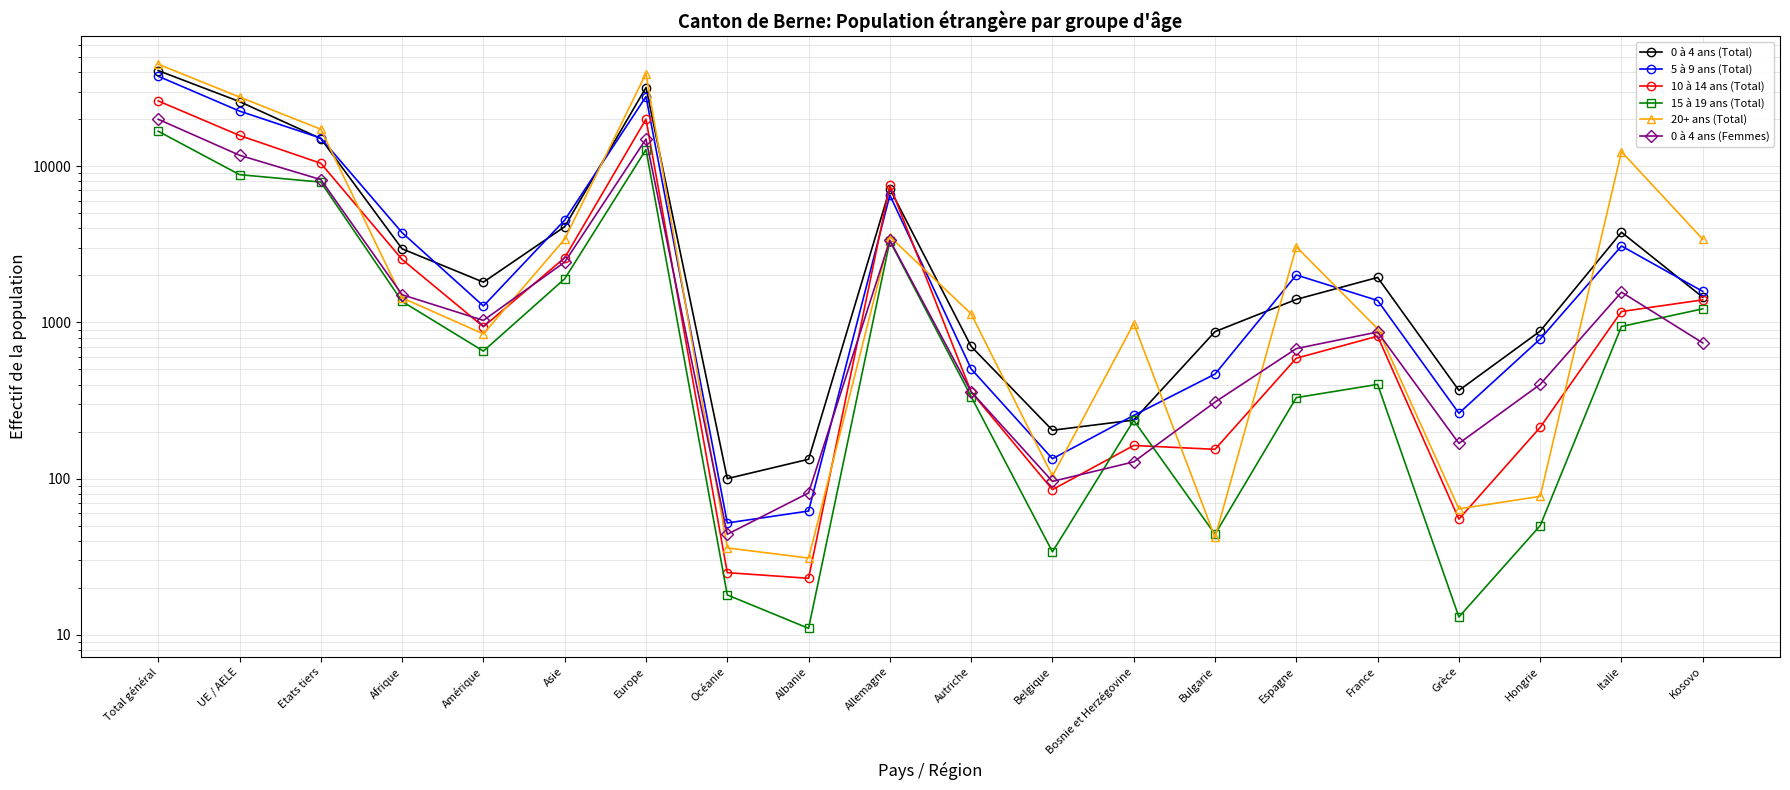

What is the sum of all 5 à 9 ans (Total) values?

129889